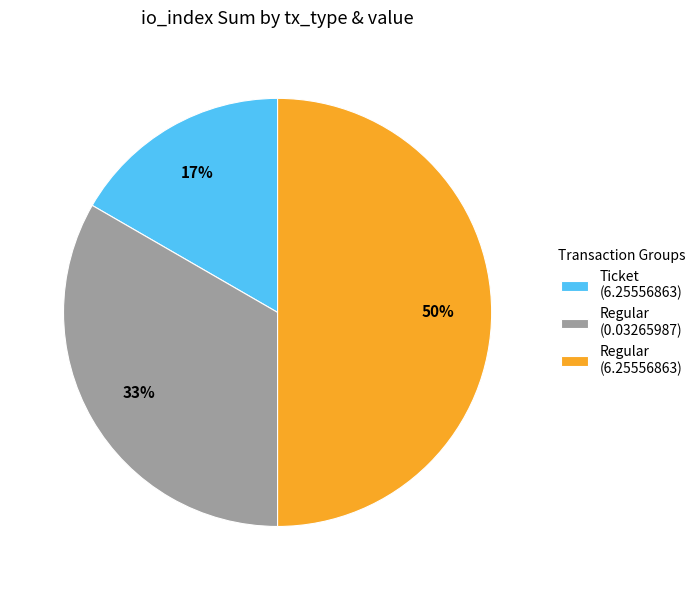

What is the largest slice in the pie chart?

Regular (6.25556863)